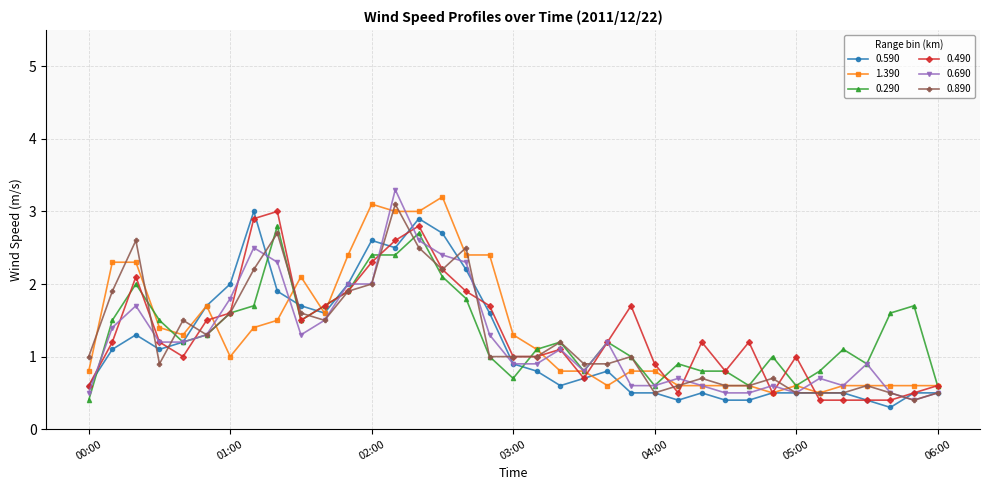

Is this an area chart (filled region under the line)?

No